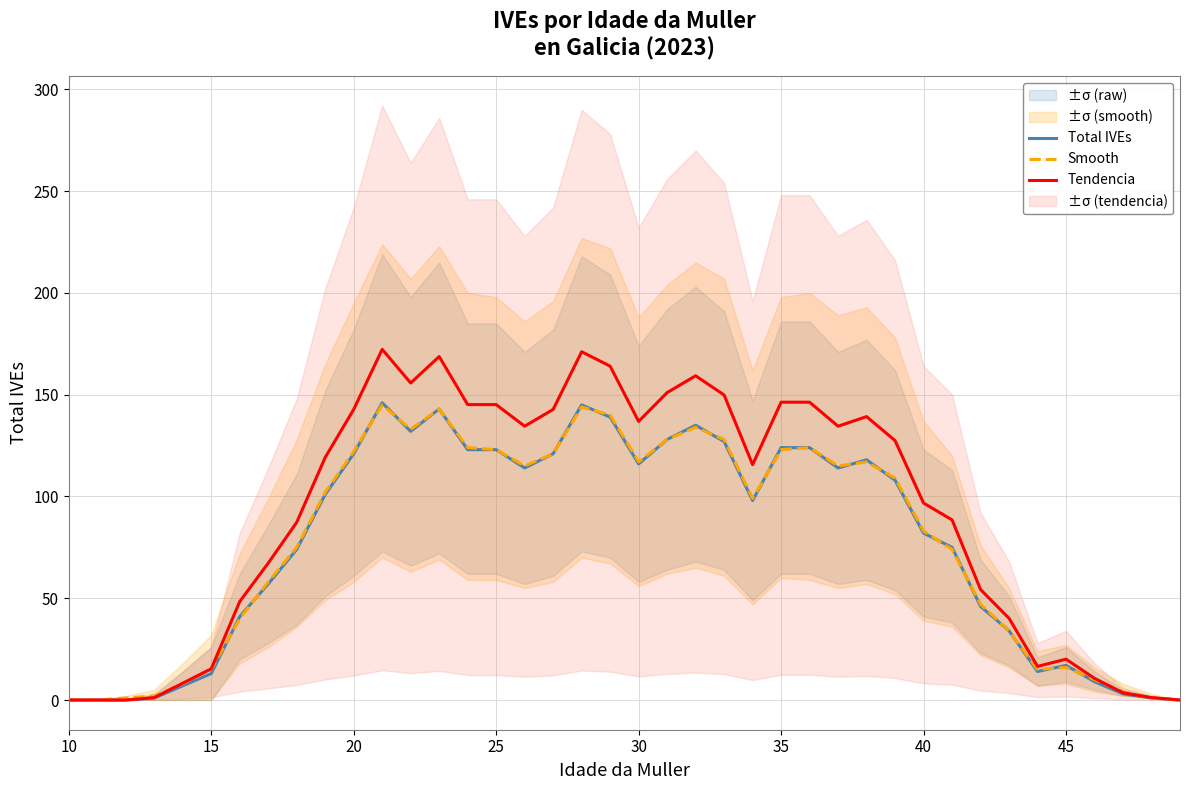

Reading right to left, extract all data points from this chart.

Total IVEs: 0.0	1.0	3.0	9.0	17.0	14.0	34.0	46.0	75.0	82.0	108.0	118.0	114.0	124.0	124.0	98.0	127.0	135.0	128.0	116.0	139.0	145.0	121.0	114.0	123.0	123.0	143.0	132.0	146.0	121.0	101.0	74.0	57.0	41.0	13.0	7.0	1.0	0.0	0.0	0.0
Smooth: 0.0	1.0	4.0	10.0	16.0	15.0	34.0	47.0	74.0	83.0	109.0	117.0	115.0	124.0	123.0	99.0	128.0	134.0	128.0	117.0	140.0	144.0	121.0	115.0	123.0	124.0	143.0	133.0	145.0	122.0	102.0	75.0	58.0	40.0	15.0	8.0	2.0	1.0	0.0	0.0
Tendencia: 0.0	1.2	3.5	10.6	20.1	16.5	40.1	54.3	88.5	96.8	127.4	139.2	134.5	146.3	146.3	115.6	149.9	159.3	151.0	136.9	164.0	171.1	142.8	134.5	145.1	145.1	168.7	155.8	172.3	142.8	119.2	87.3	67.3	48.4	15.3	8.3	1.2	0.0	0.0	0.0